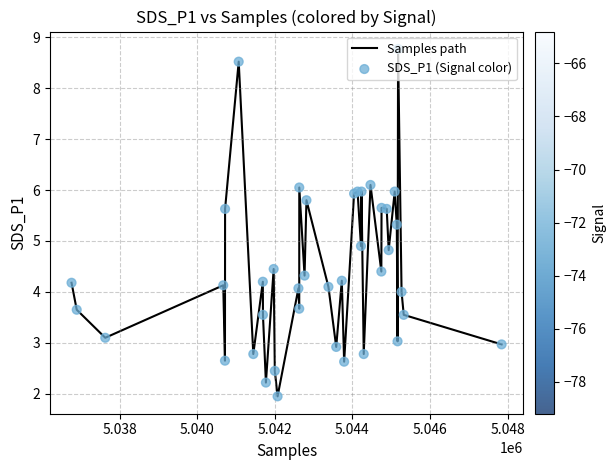

What is the difference between the maximum and minimum values?

6.8